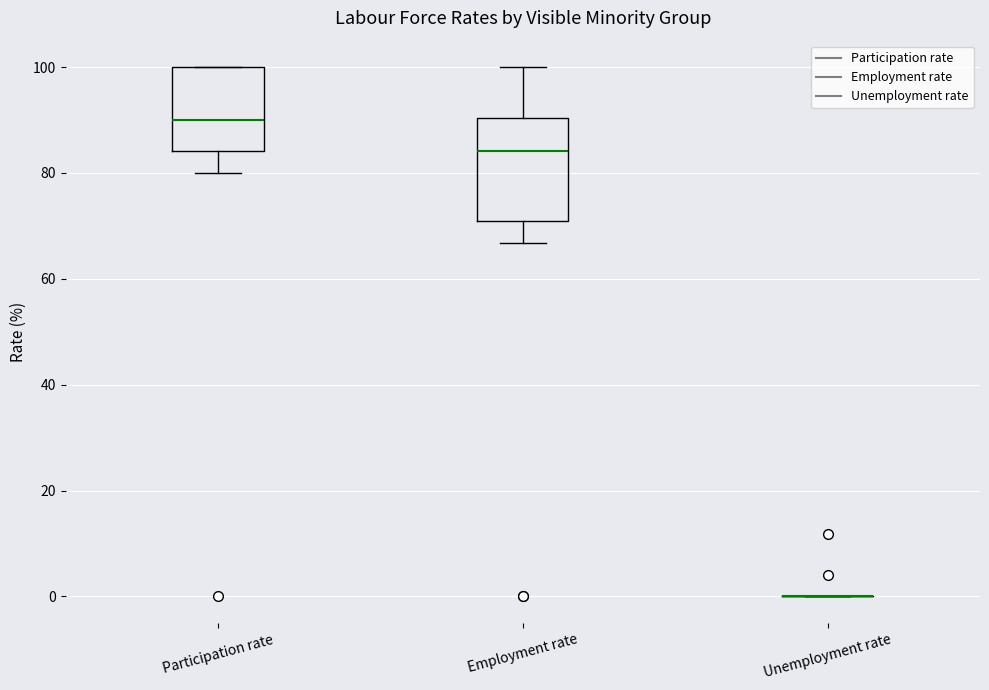

Reading left to right, read every box against the y-axis: the position of its median line, the range the box covers, and the ends of its whiskers. The values are not printed on the chart, so give them approximately, as read against the axis.

Participation rate: median 90, box 84 to 100, whiskers 80 to 100
Employment rate: median 84, box 70 to 90, whiskers 66 to 100
Unemployment rate: box collapsed to a line at 0, whiskers 0 to 0